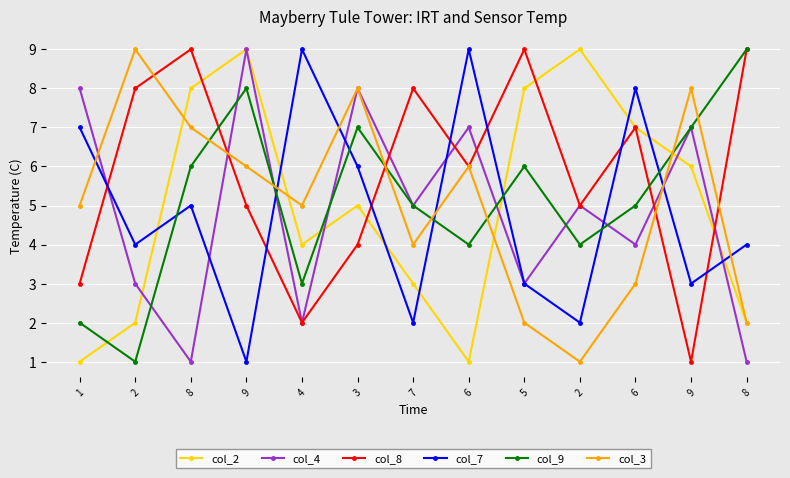

Rank the series at 7 from lowest to highest value.

col_7, col_2, col_3, col_4, col_9, col_8